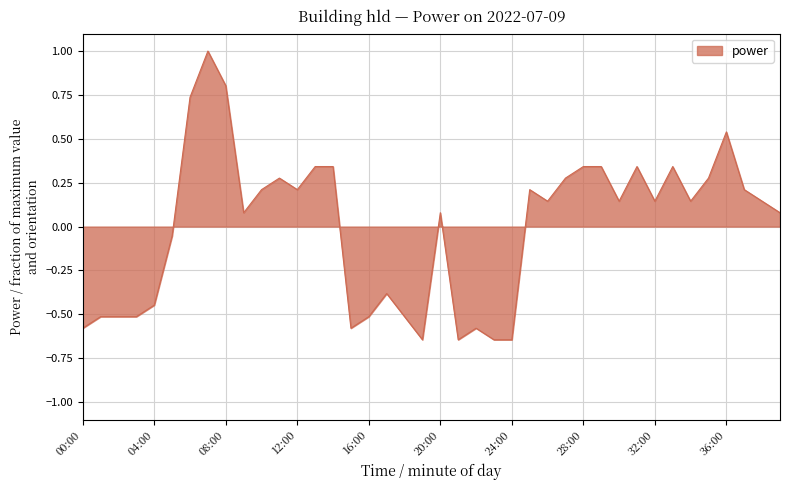

What is the greatest value displayed?

1.0